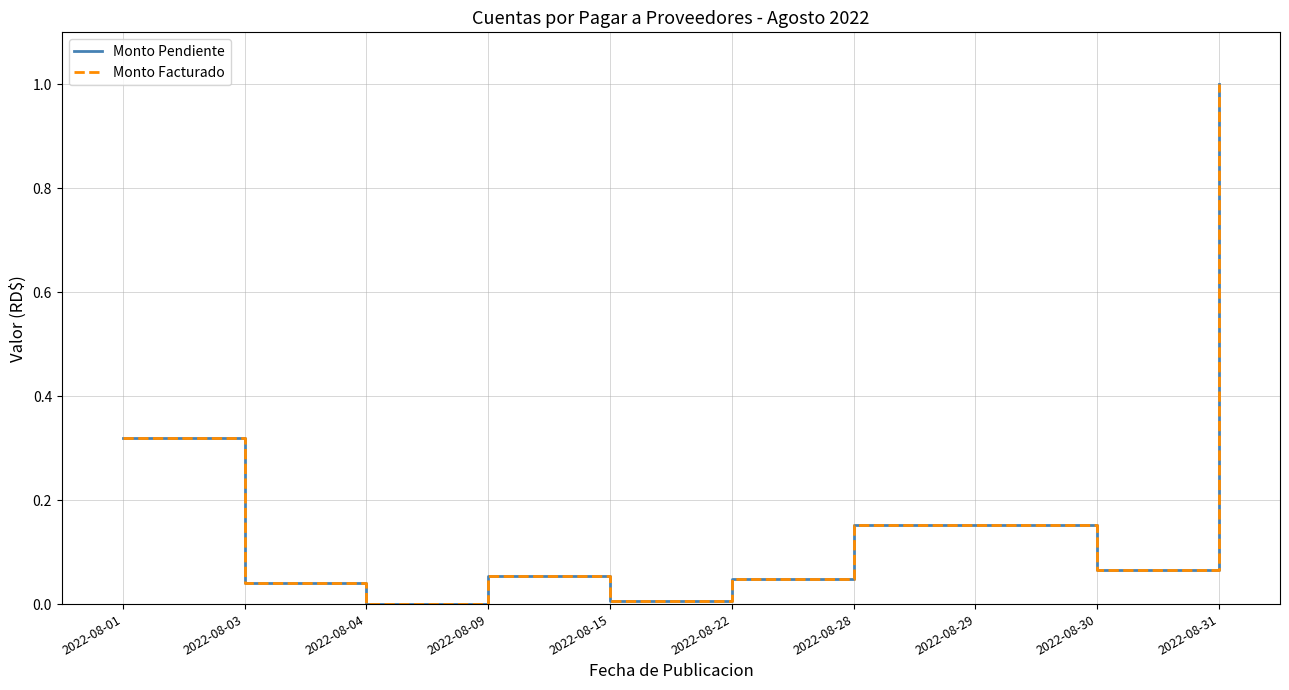

Does the chart display data point markers on the line(s)?

No